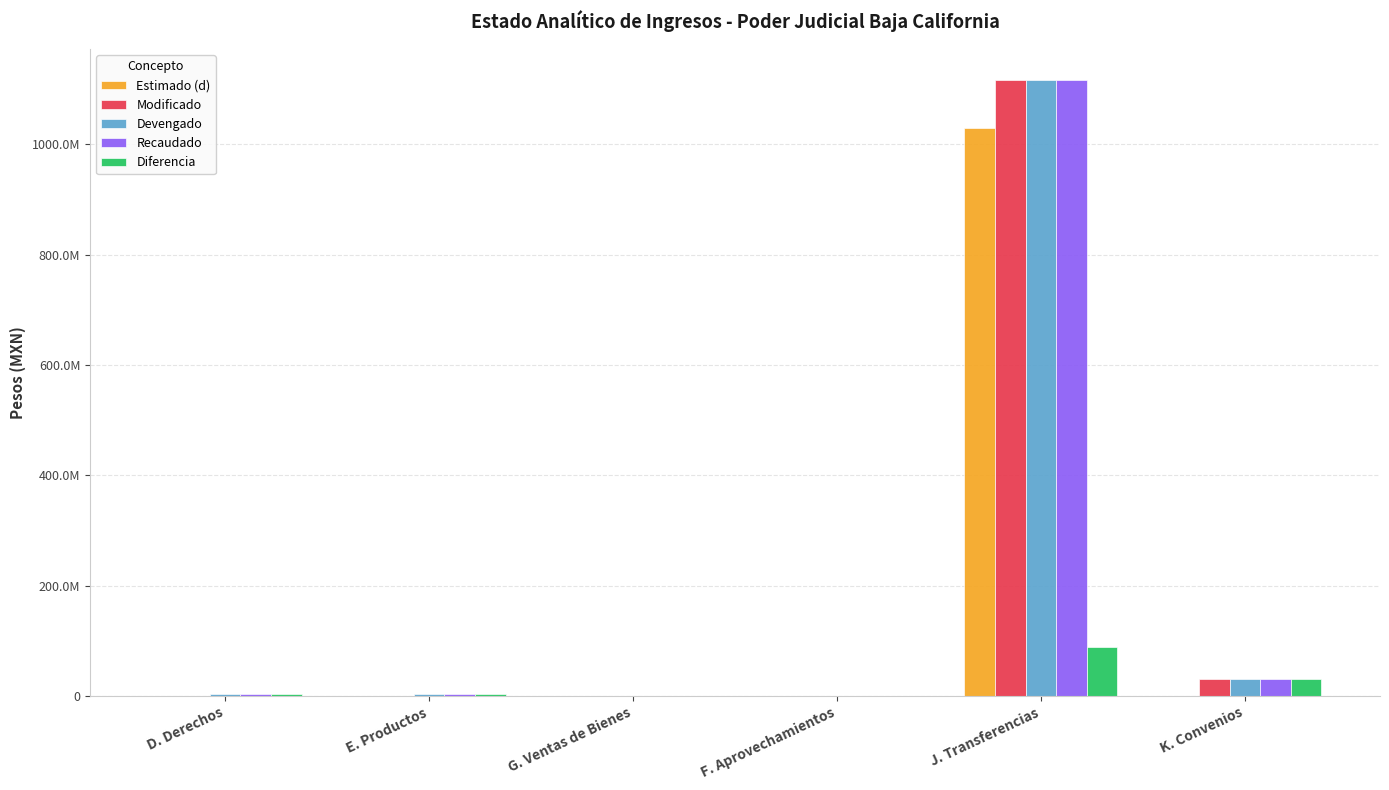

Where does the Modificado series first go above 779719?

J. Transferencias